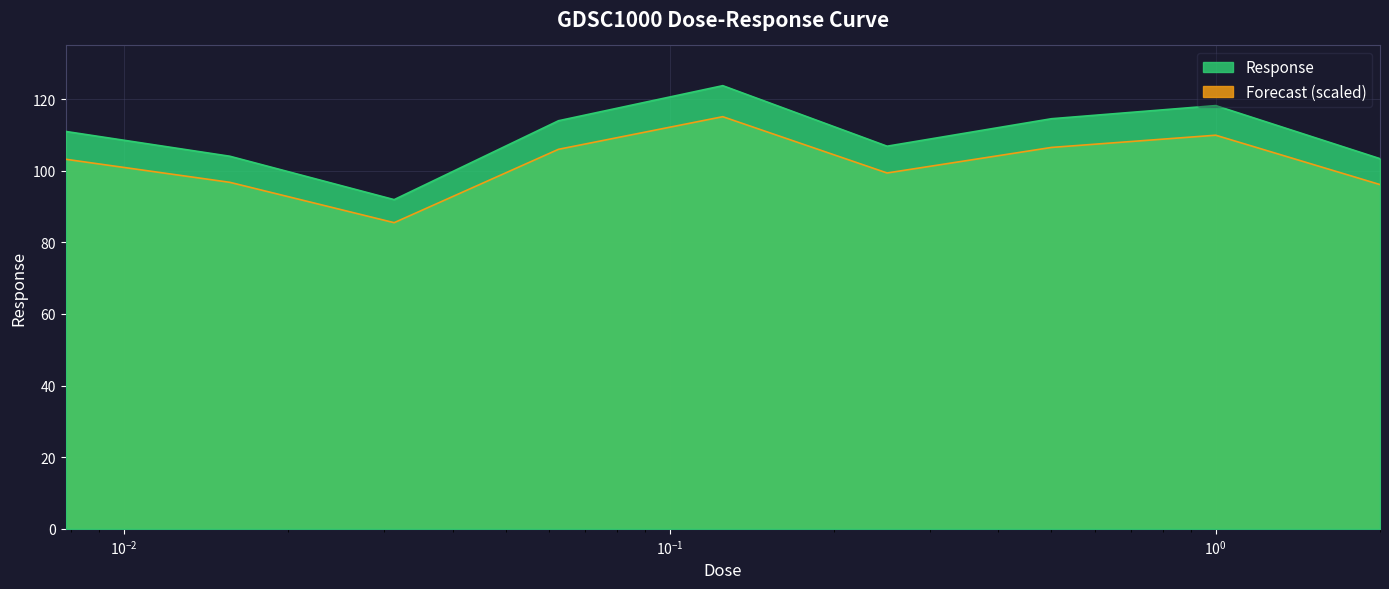

List the series in order of their overall mean, highest first.

Response, Forecast (scaled)